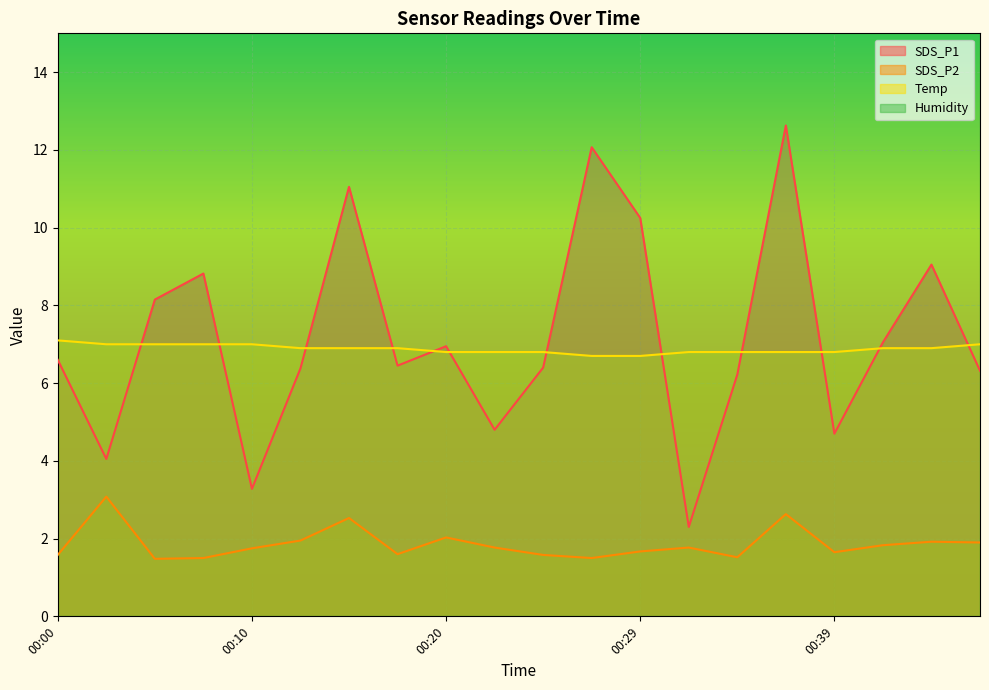

The SDS_P1 series shows 5.9 at 00:27. True or false?

False